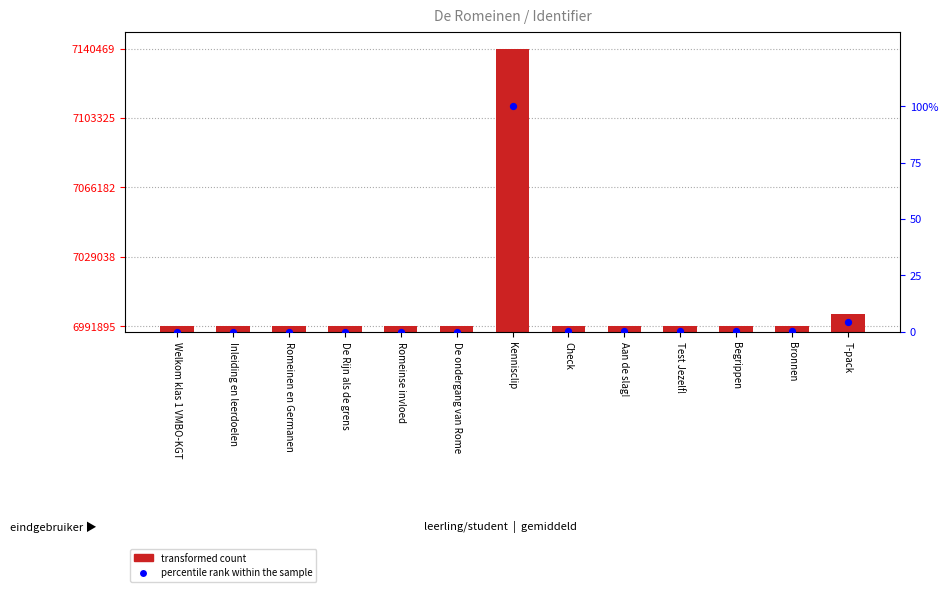

Which series contains the lowest Y value?

percentile rank within the sample